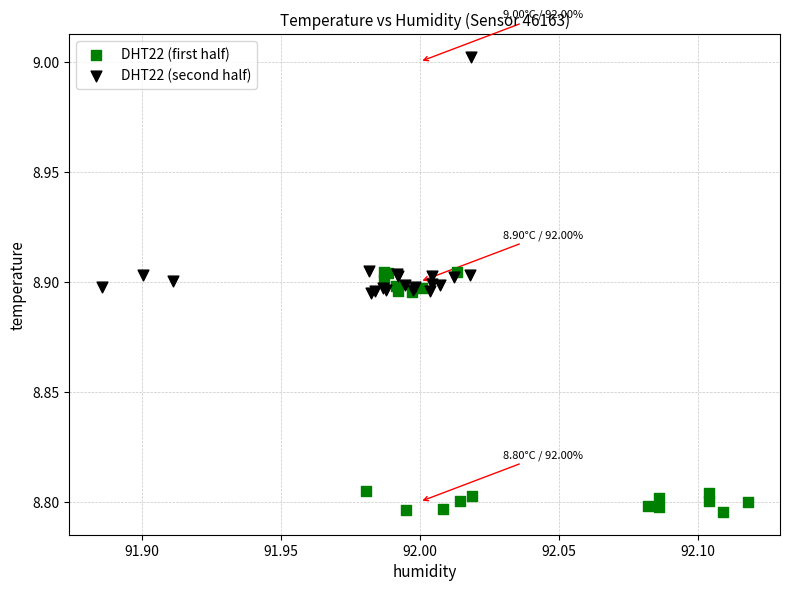

Which series contains the lowest Y value?

DHT22 (first half)